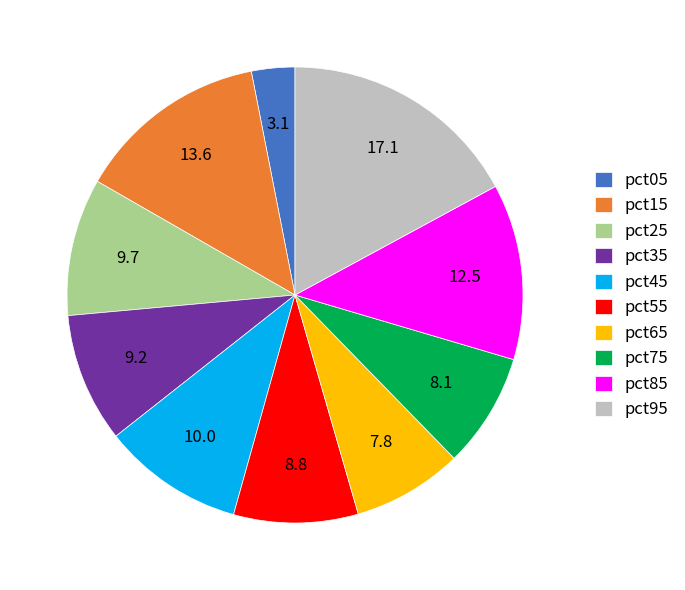

Which slice is the smallest?

pct05